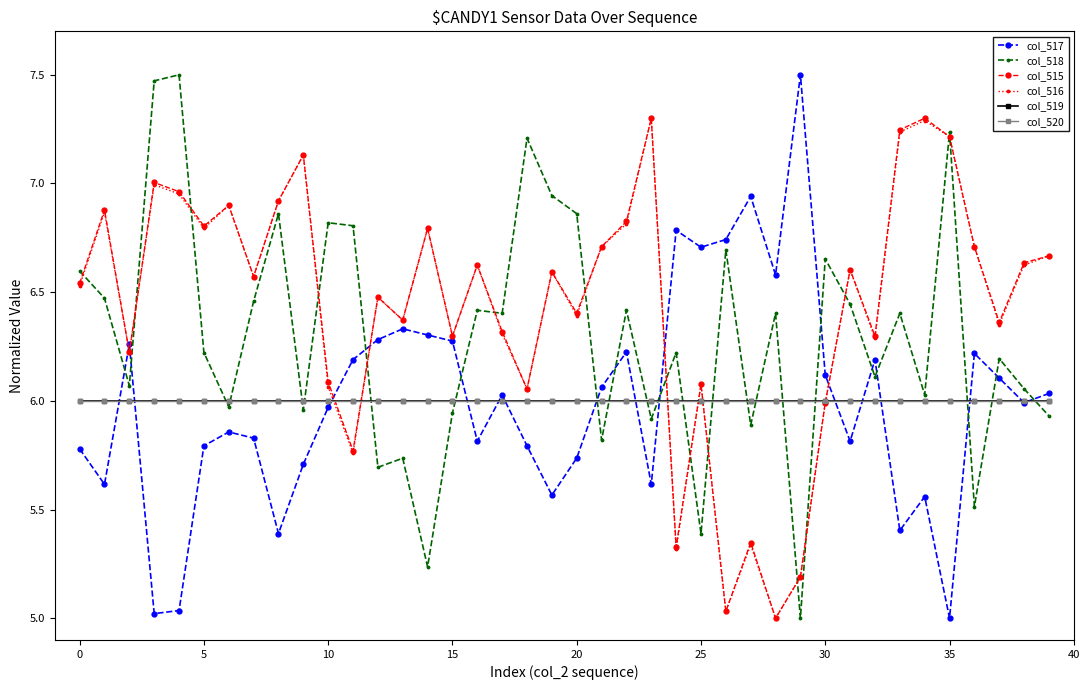

Does the chart have visible grid lines?

No